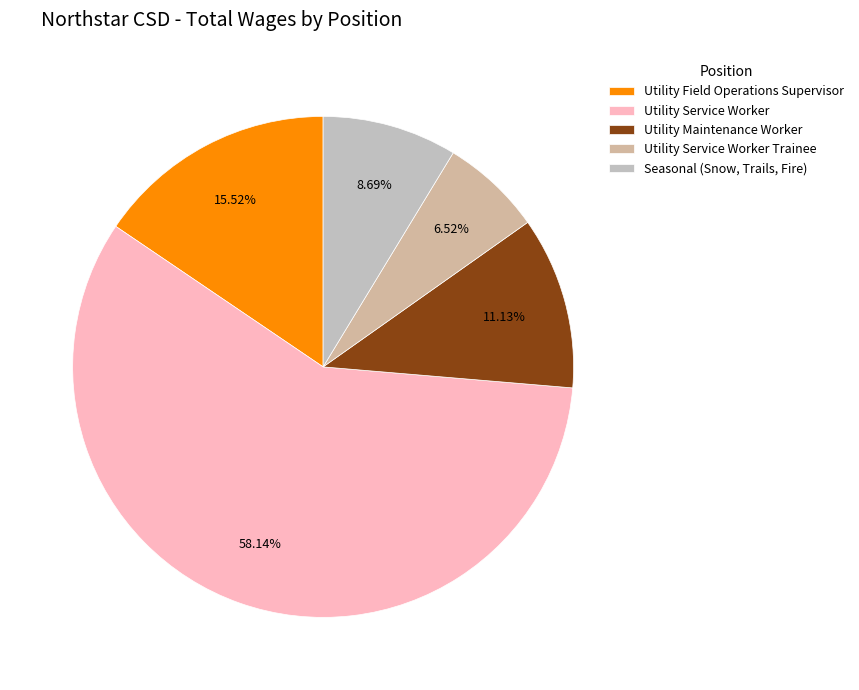

What percentage is the Utility Service Worker slice, to the nearest percent?

58%